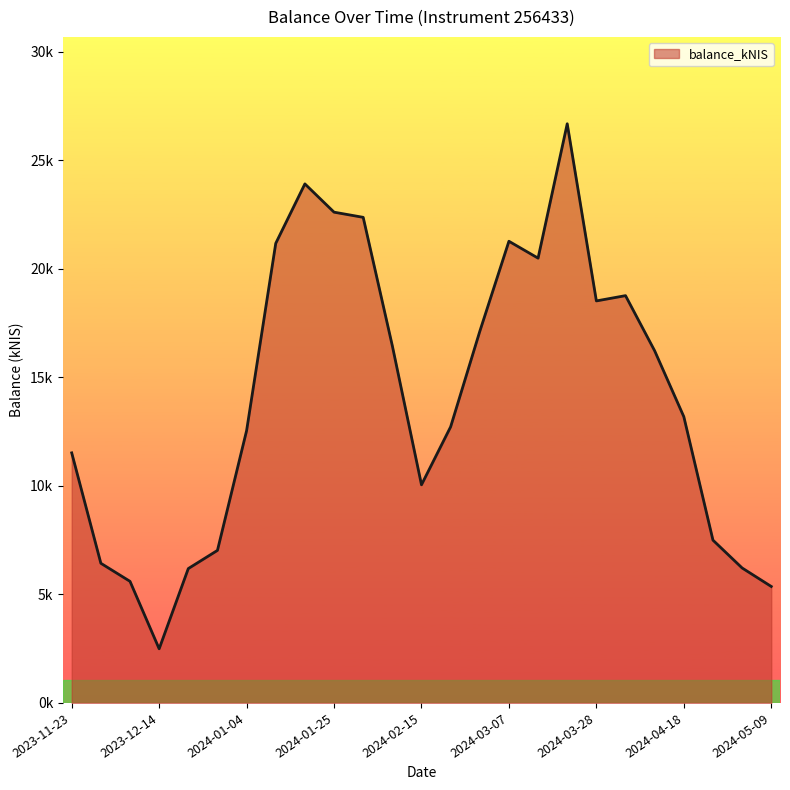

What is the sum of all values?

352458.0